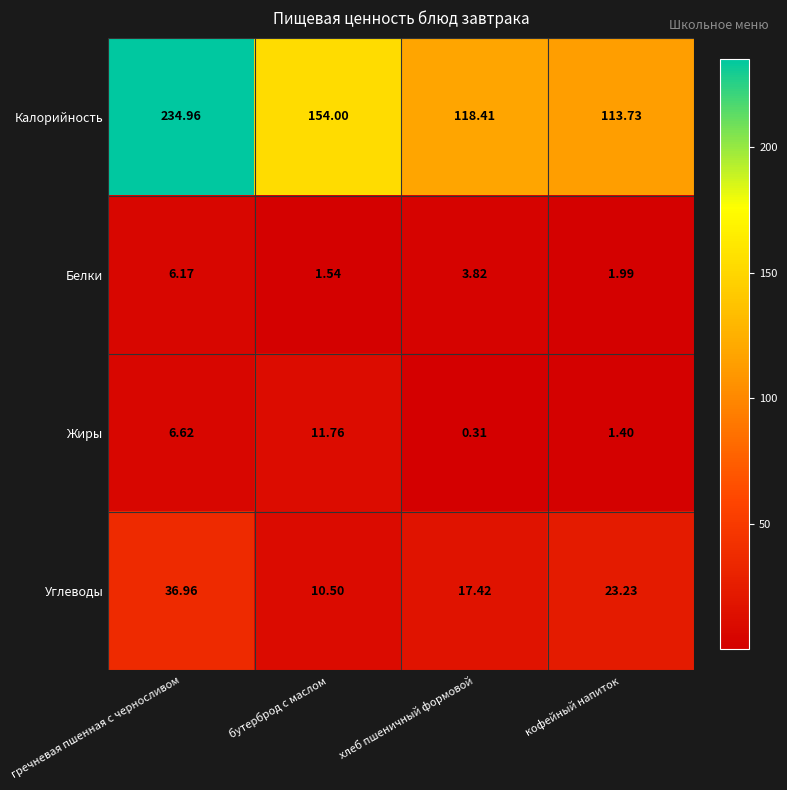

At which label is Углеводы closest to 23?

кофейный напиток